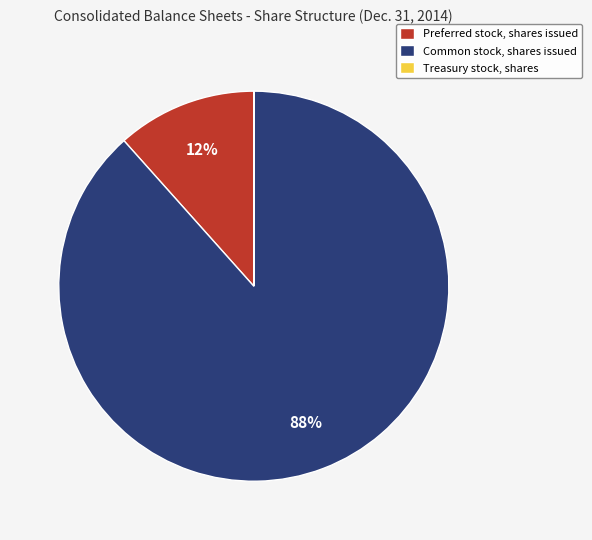

Which slice is the largest?

Common stock, shares issued